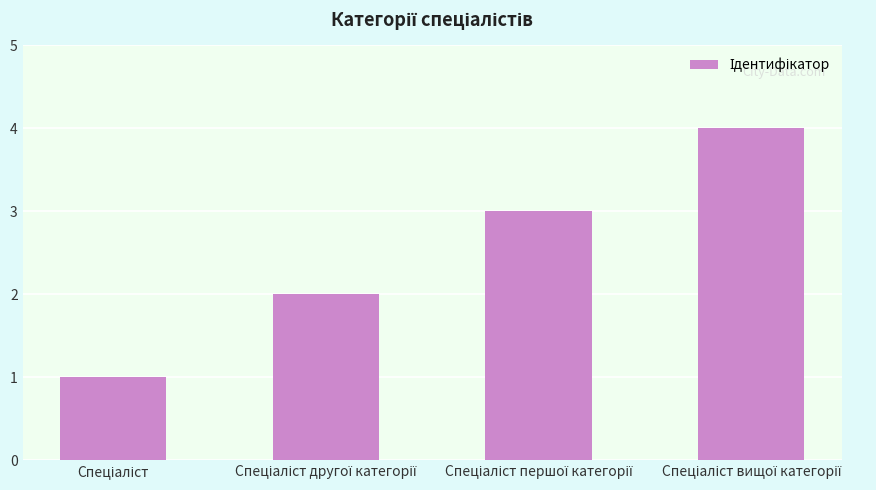

How many values are below 3?

2